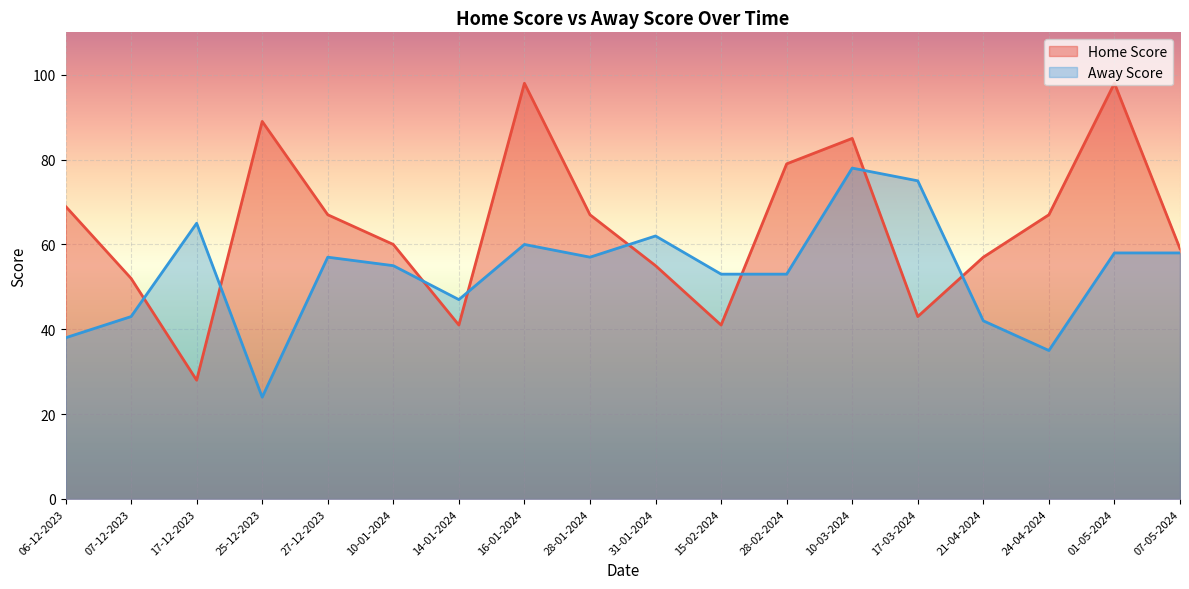

What is the lowest value of the Home Score series?

28